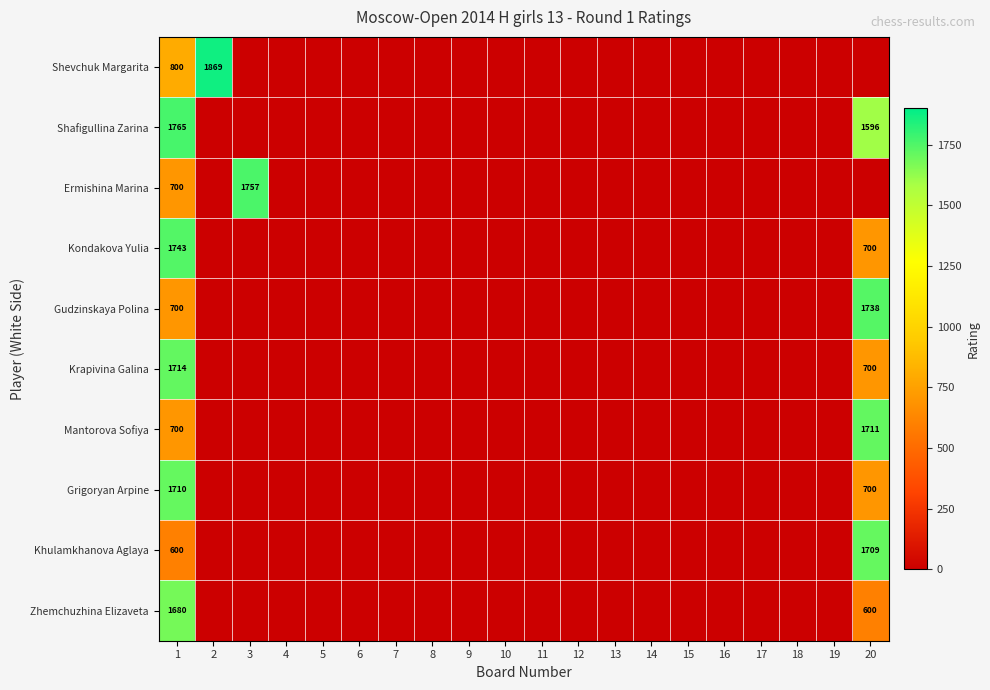

At which label is Kondakova Yulia closest to 871?

20